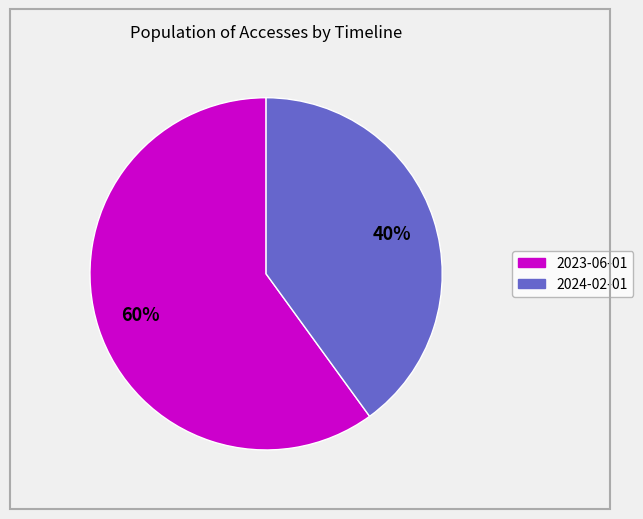

To the nearest percent, what is the combined percentage of 2023-06-01 and 2024-02-01?

100%